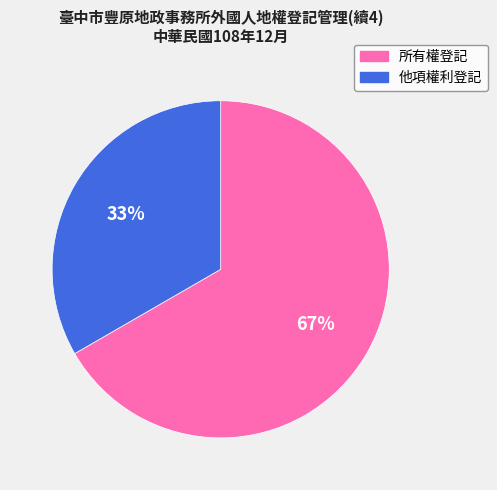

What is the ratio of the value at 所有權登記 to the value at 他項權利登記?

2.0